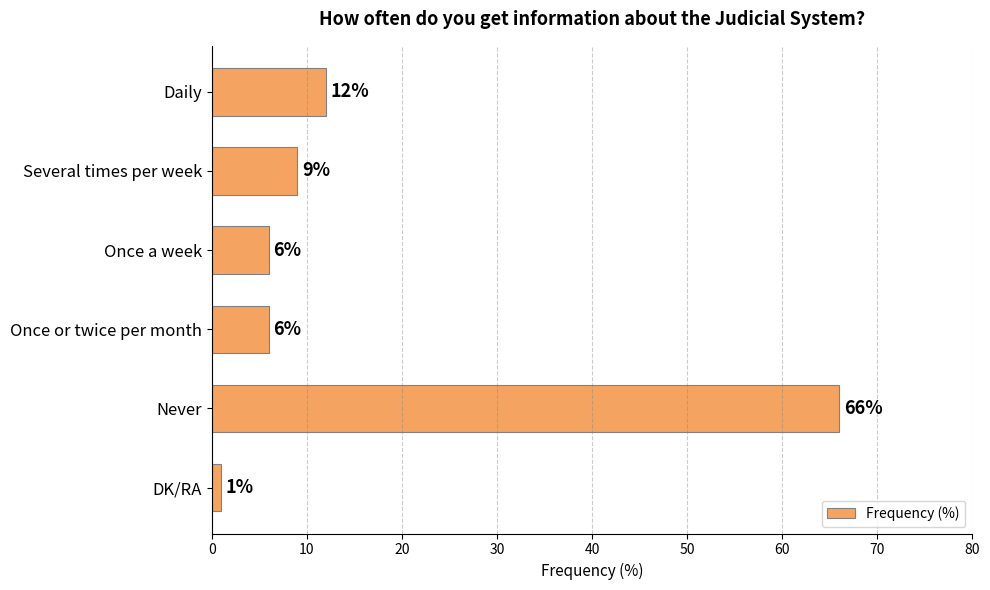

What is the sum of all values?

100